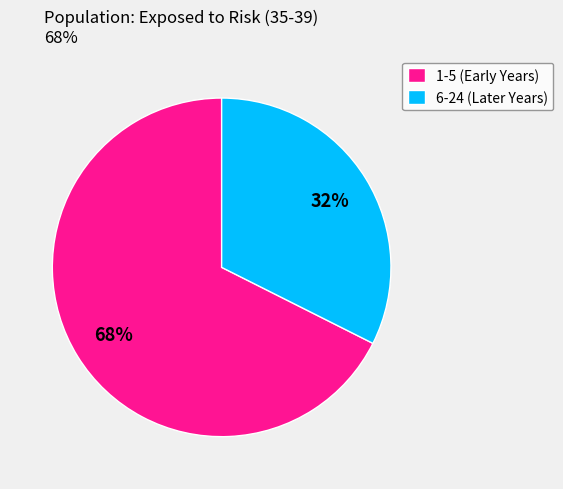

Does any single category account for the majority?

Yes